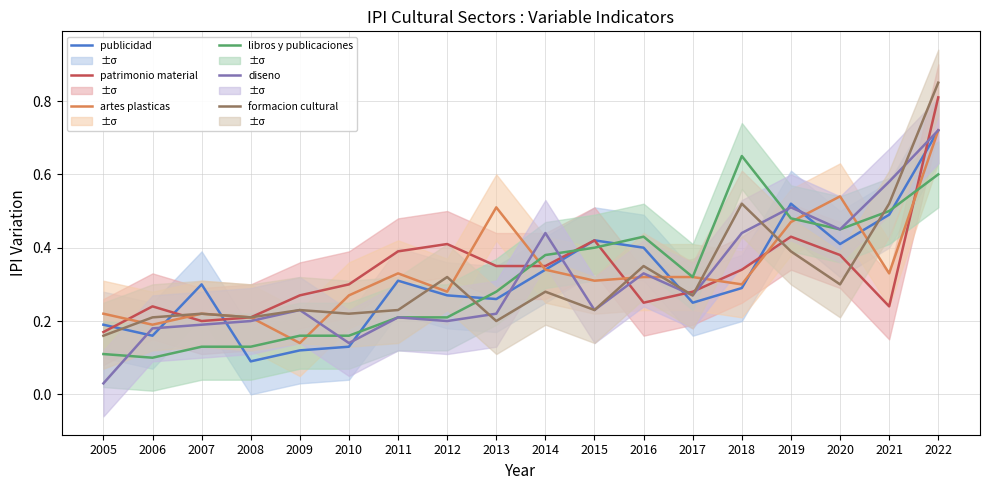

Rank the series by their maximum value, from highest to lowest.

formacion cultural, patrimonio material, publicidad, artes plasticas, diseno, libros y publicaciones